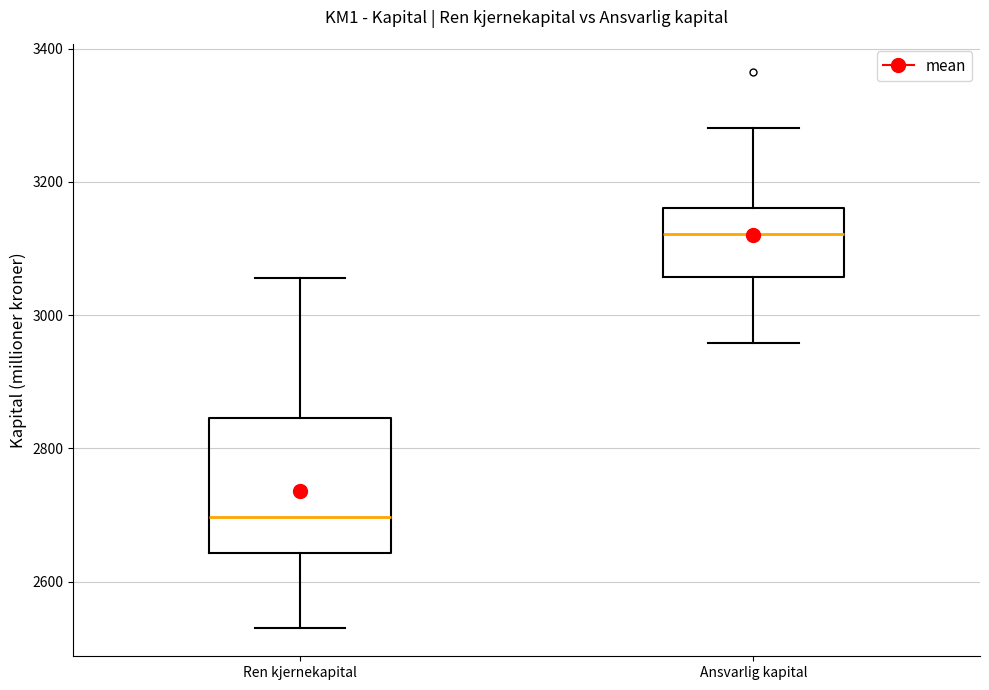

Reading left to right, transcribe this box plot: for each box, give where its median line is, the range the box spans, and where its two whiskers end, as read against the y-axis. The values are not printed on the chart, so give them approximately, as read against the axis.

Ren kjernekapital: median 2700, box 2640 to 2840, whiskers 2520 to 3060
Ansvarlig kapital: median 3120, box 3060 to 3160, whiskers 2960 to 3280